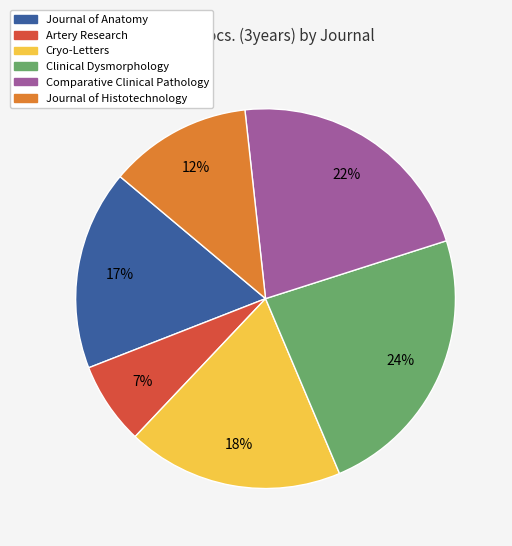

To the nearest percent, what is the combined percentage of Journal of Histotechnology and Clinical Dysmorphology?

36%